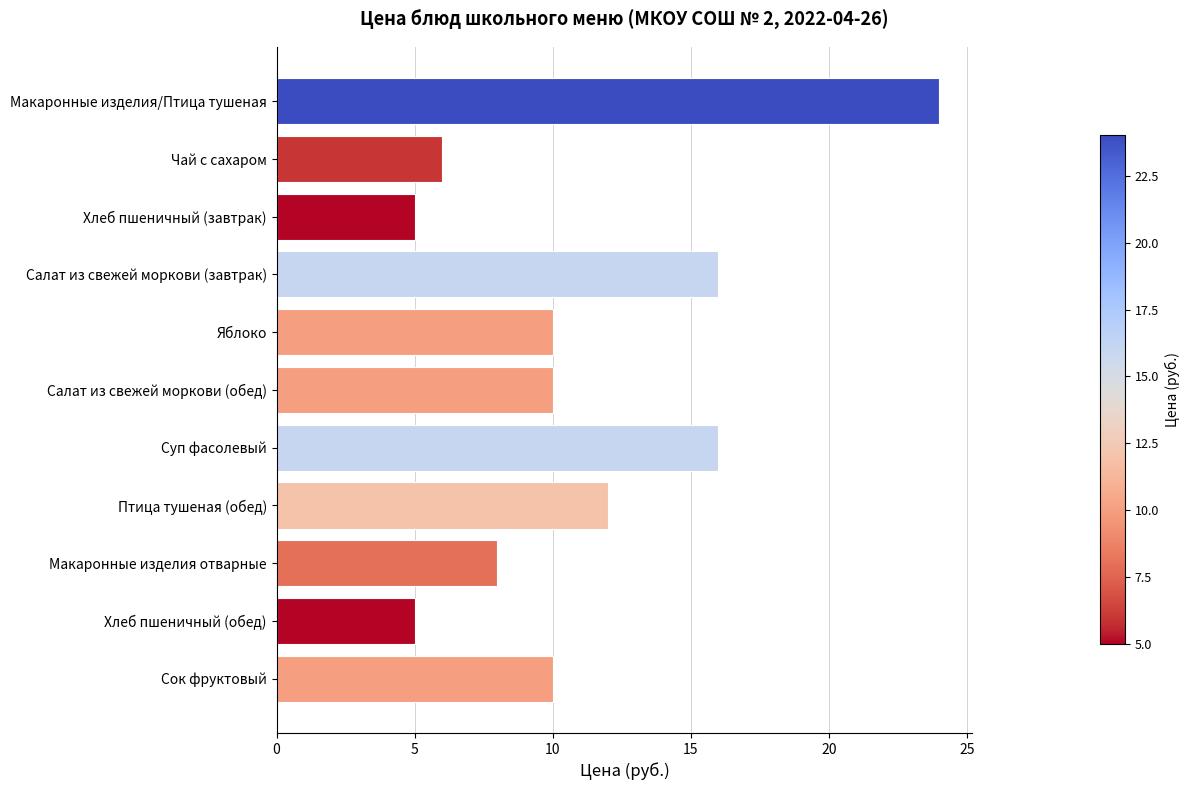

What is the sum of all values?

122